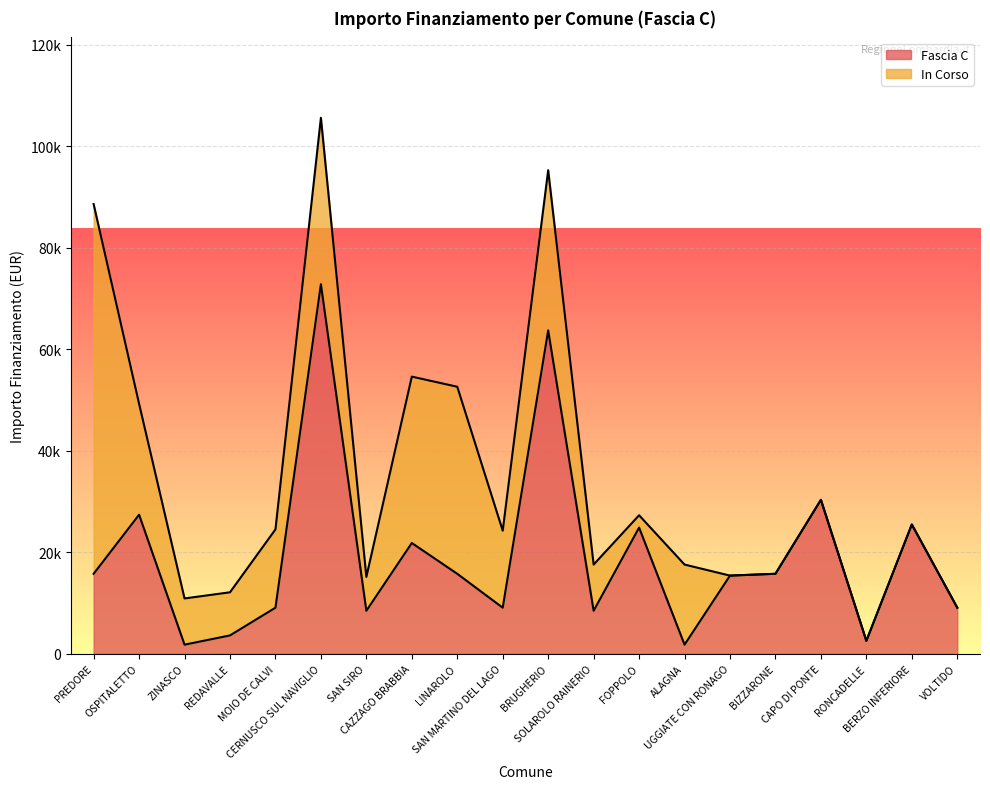

At which label is the value closest to 37330?

CAPO DI PONTE